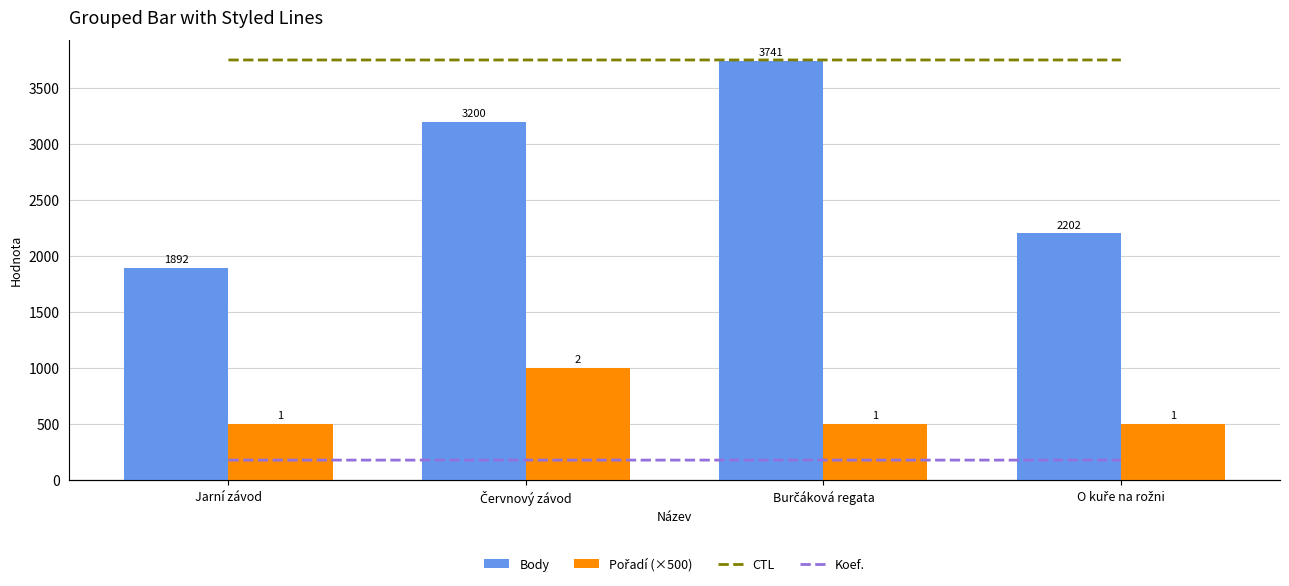

Count the number of data series in this chart.

4